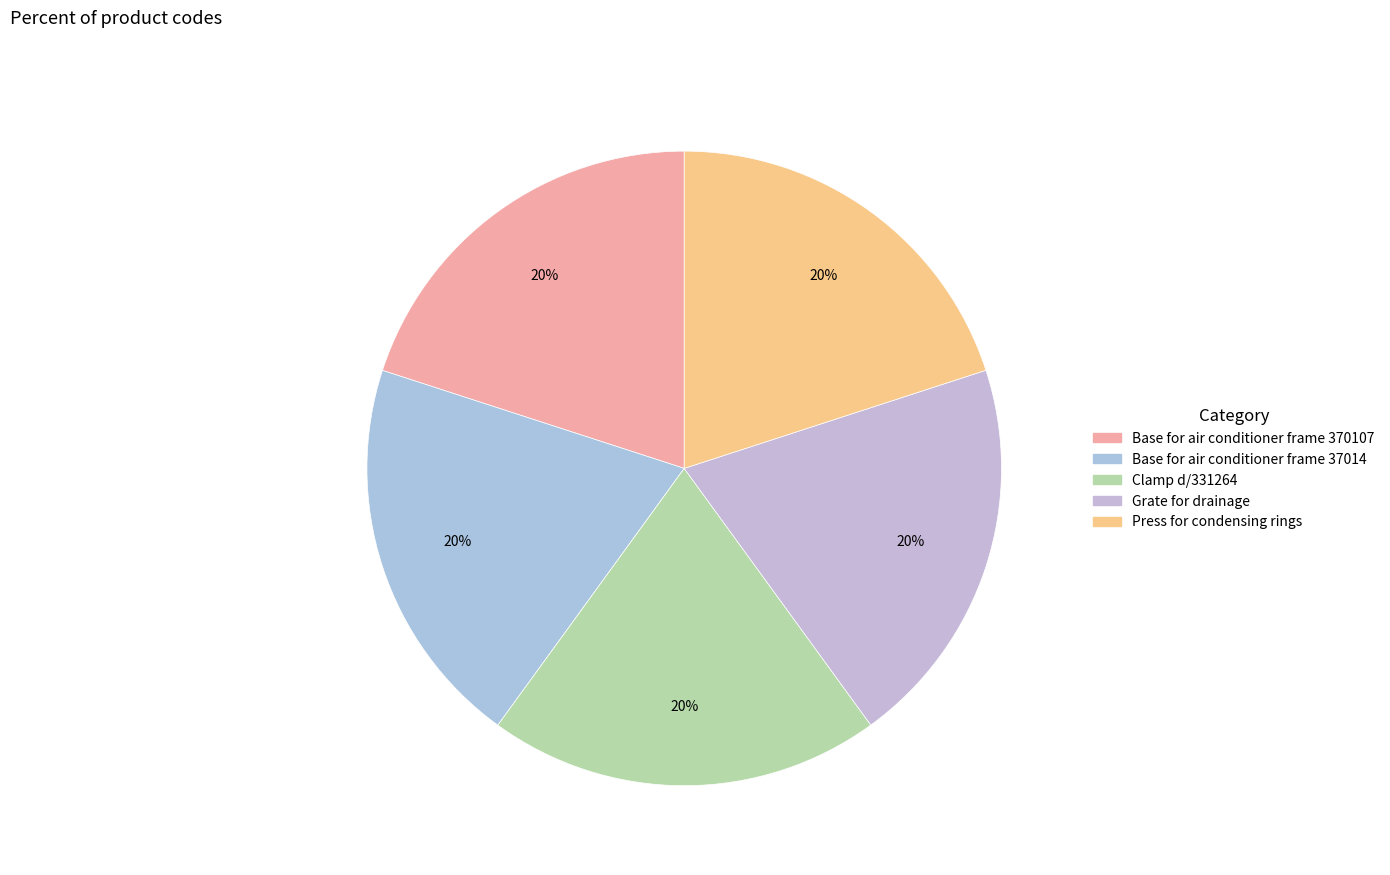

True or false: Base for air conditioner frame 370107 accounts for 7% of the total.

False